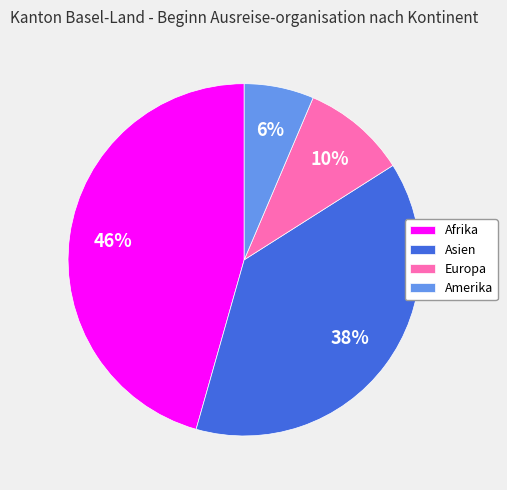

To the nearest percent, what is the average slice percentage?

25%